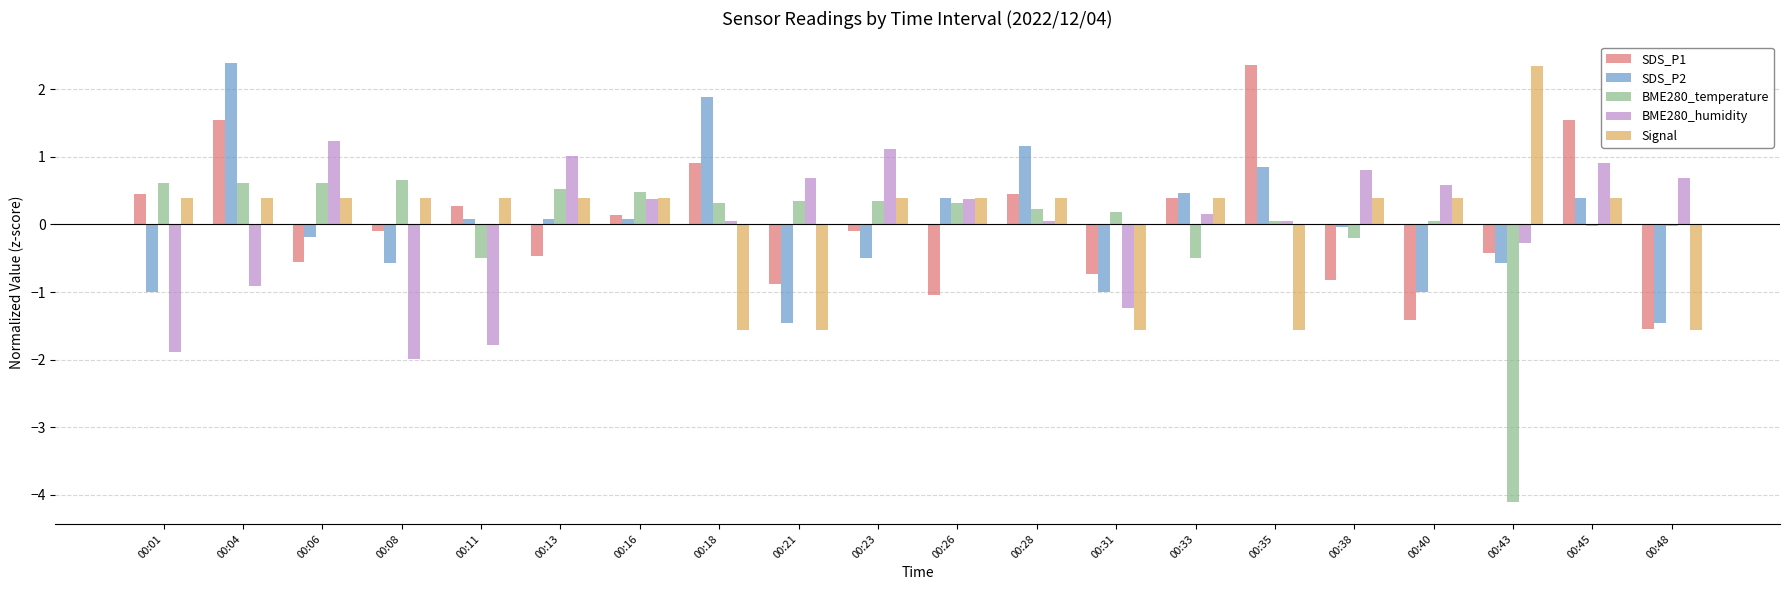

Is it true that SDS_P2 equals -1.5 at 00:21?

True